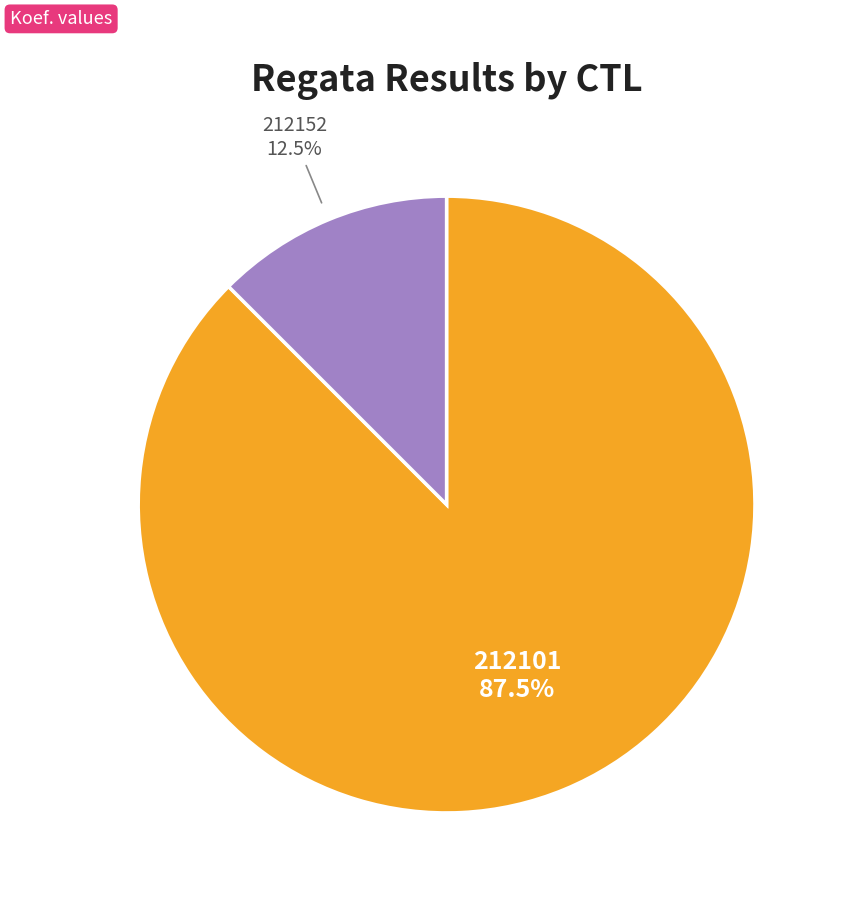

Which slice is the largest?

212101